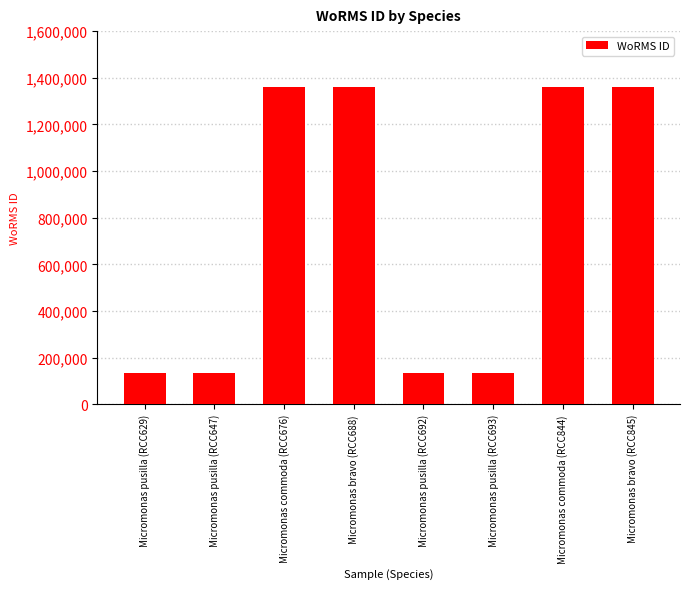

Approximately how many times larger is the value at Micromonas pusilla (RCC692) compared to Micromonas pusilla (RCC693)?

1.0